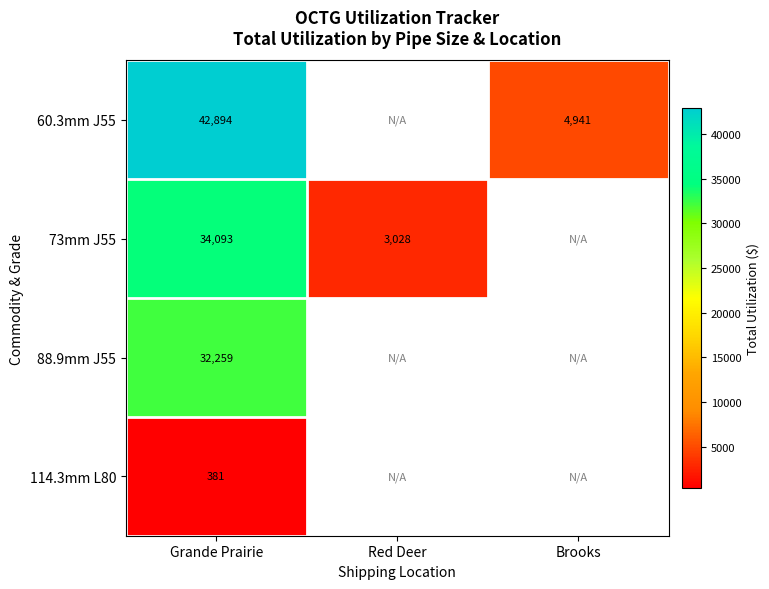

Which series changed the most between Grande Prairie and Red Deer?

73mm J55